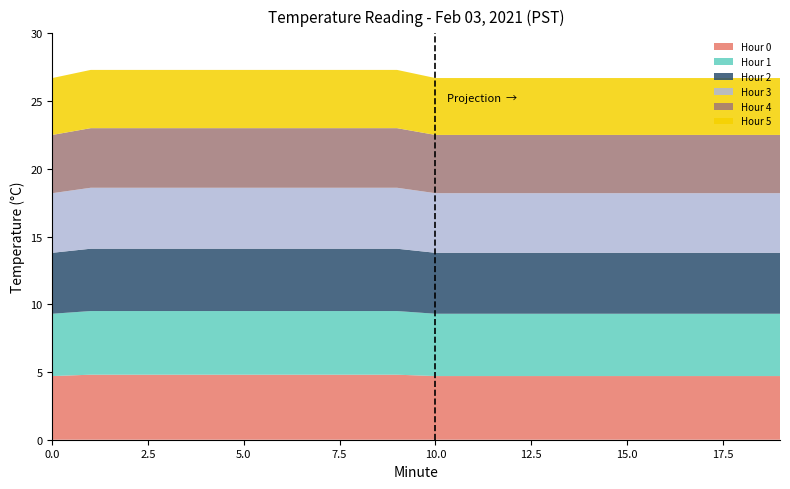

Reading right to left, extract all data points from this chart.

Hour 0: 19=4.7	18=4.7	17=4.7	16=4.7	15=4.7	14=4.7	13=4.7	12=4.7	11=4.7	10=4.7	9=4.8	8=4.8	7=4.8	6=4.8	5=4.8	4=4.8	3=4.8	2=4.8	1=4.8	0=4.7
Hour 1: 19=4.6	18=4.6	17=4.6	16=4.6	15=4.6	14=4.6	13=4.6	12=4.6	11=4.6	10=4.6	9=4.7	8=4.7	7=4.7	6=4.7	5=4.7	4=4.7	3=4.7	2=4.7	1=4.7	0=4.6
Hour 2: 19=4.5	18=4.5	17=4.5	16=4.5	15=4.5	14=4.5	13=4.5	12=4.5	11=4.5	10=4.5	9=4.6	8=4.6	7=4.6	6=4.6	5=4.6	4=4.6	3=4.6	2=4.6	1=4.6	0=4.5
Hour 3: 19=4.4	18=4.4	17=4.4	16=4.4	15=4.4	14=4.4	13=4.4	12=4.4	11=4.4	10=4.4	9=4.5	8=4.5	7=4.5	6=4.5	5=4.5	4=4.5	3=4.5	2=4.5	1=4.5	0=4.4
Hour 4: 19=4.3	18=4.3	17=4.3	16=4.3	15=4.3	14=4.3	13=4.3	12=4.3	11=4.3	10=4.3	9=4.4	8=4.4	7=4.4	6=4.4	5=4.4	4=4.4	3=4.4	2=4.4	1=4.4	0=4.3
Hour 5: 19=4.2	18=4.2	17=4.2	16=4.2	15=4.2	14=4.2	13=4.2	12=4.2	11=4.2	10=4.2	9=4.3	8=4.3	7=4.3	6=4.3	5=4.3	4=4.3	3=4.3	2=4.3	1=4.3	0=4.2